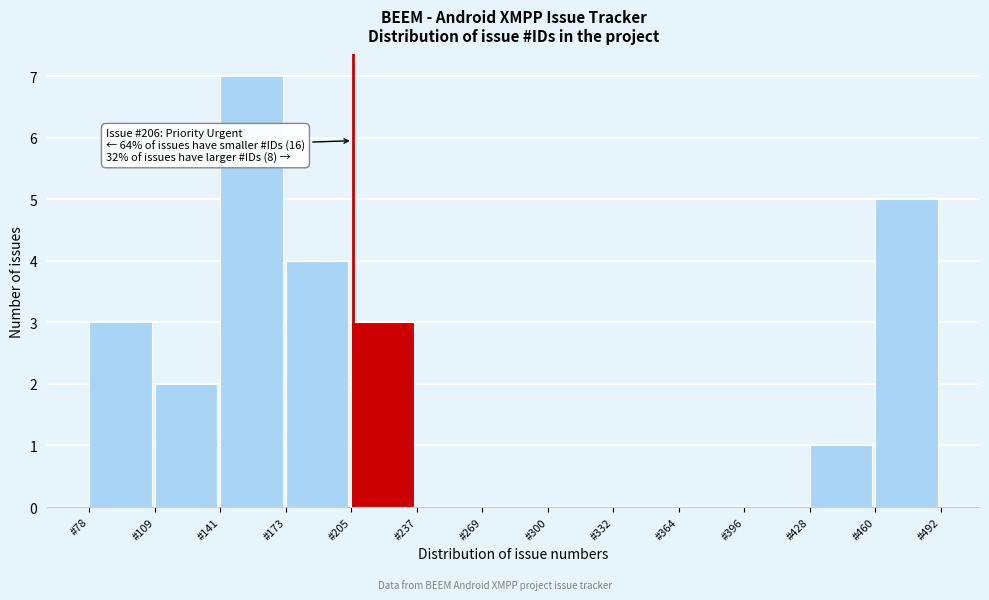

Over which range of the x-axis is the bar tallest?

140 to 175